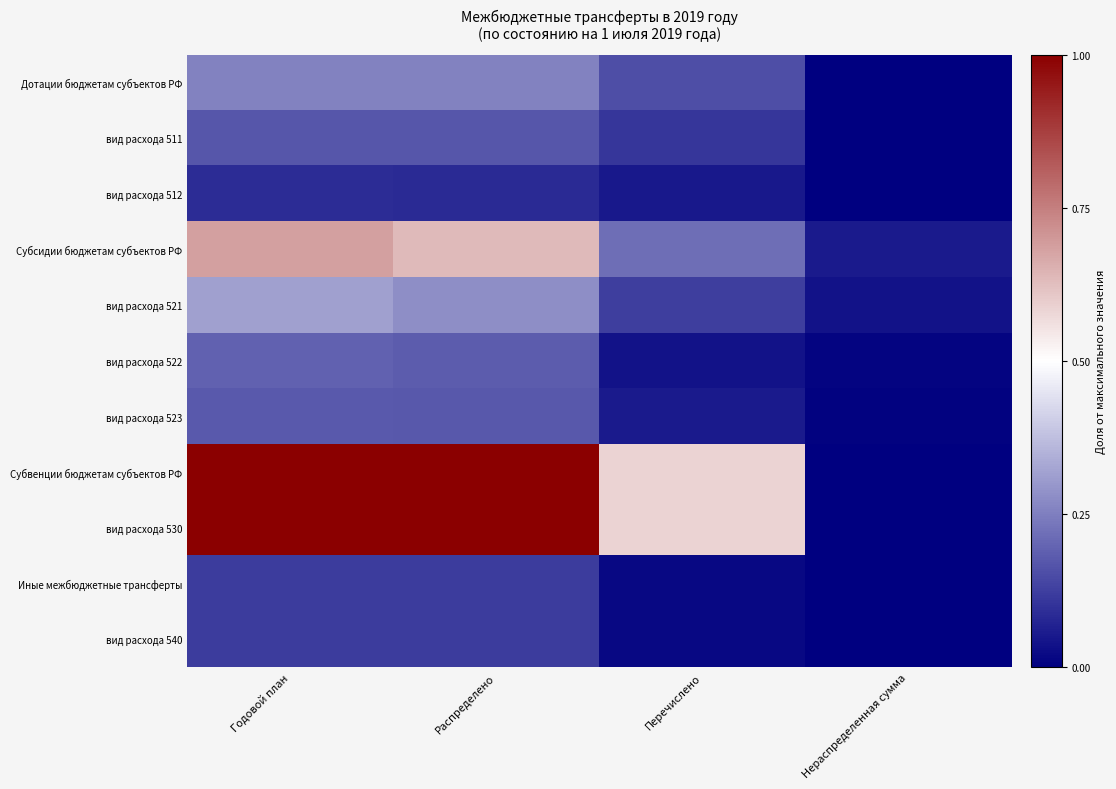

At Годовой план, list the series in order from smallest to largest.

вид расхода 512, Иные межбюджетные трансферты, вид расхода 540, вид расхода 511, вид расхода 523, вид расхода 522, Дотации бюджетам субъектов РФ, вид расхода 521, Субсидии бюджетам субъектов РФ, Субвенции бюджетам субъектов РФ, вид расхода 530